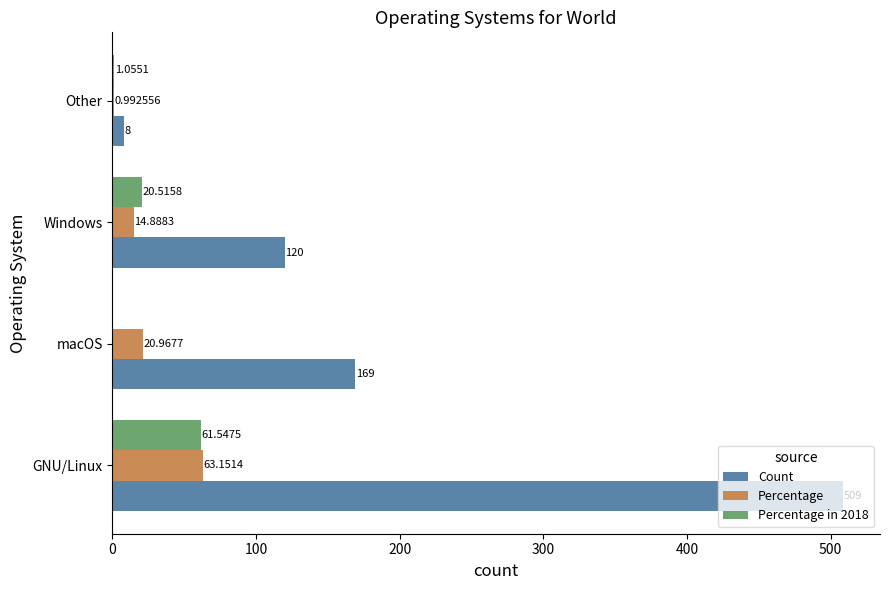

What are all the series names shown in the legend?

Count, Percentage, Percentage in 2018